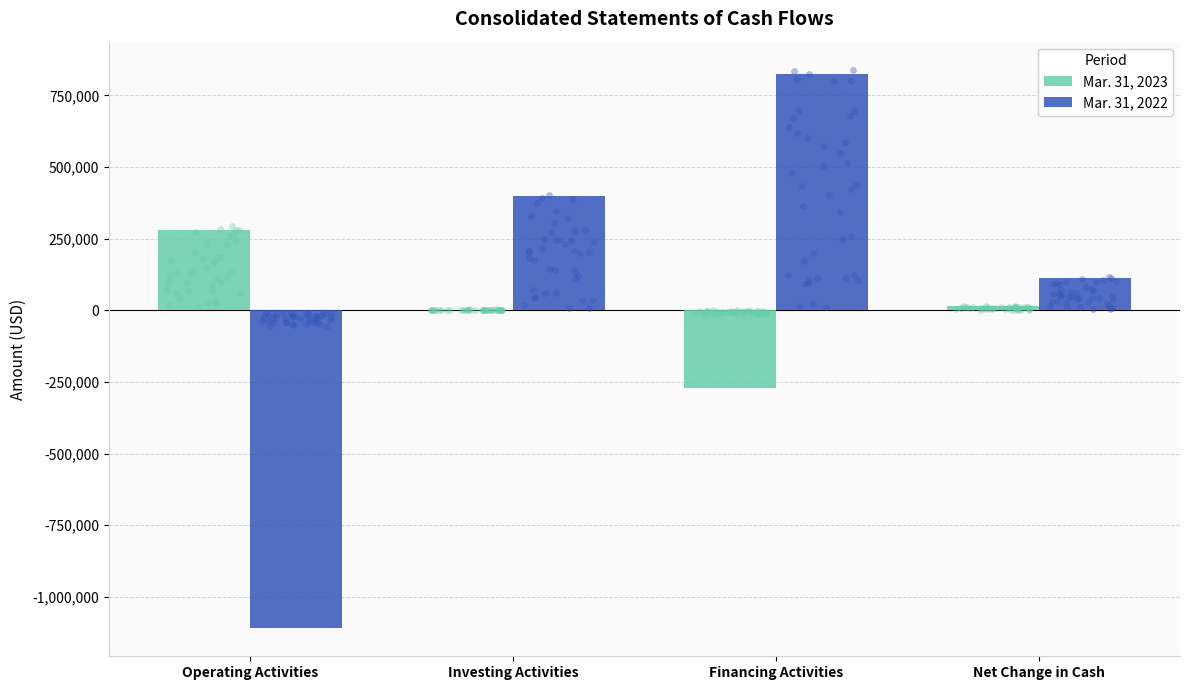

Which series has the largest total across all categories?

Mar. 31, 2022